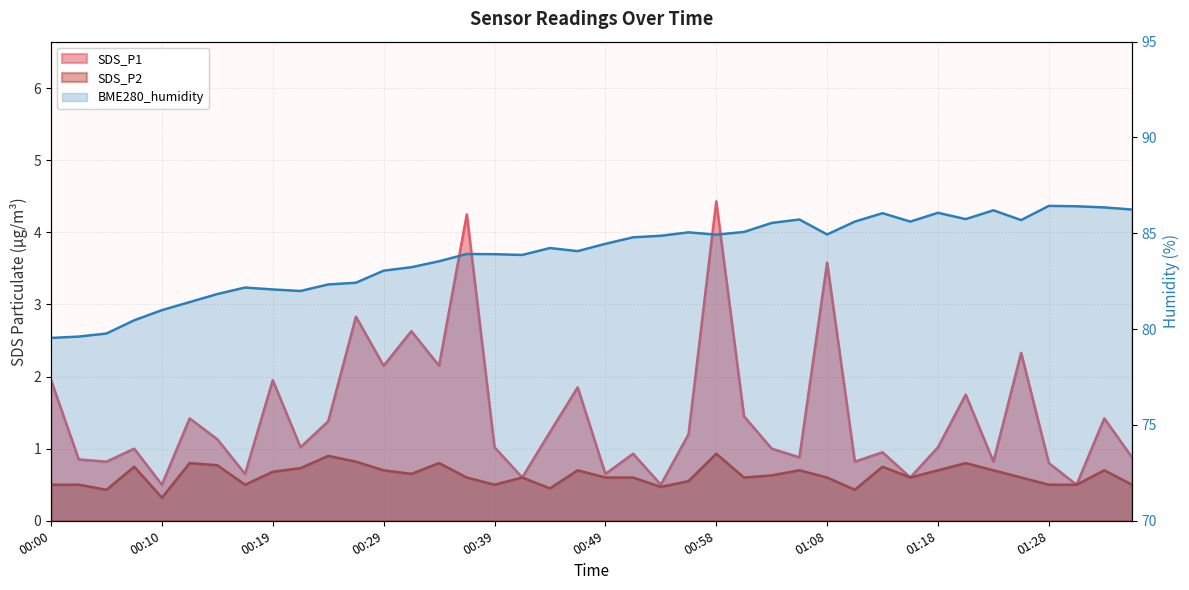

Is it true that the value at 24 is 84.9?

True